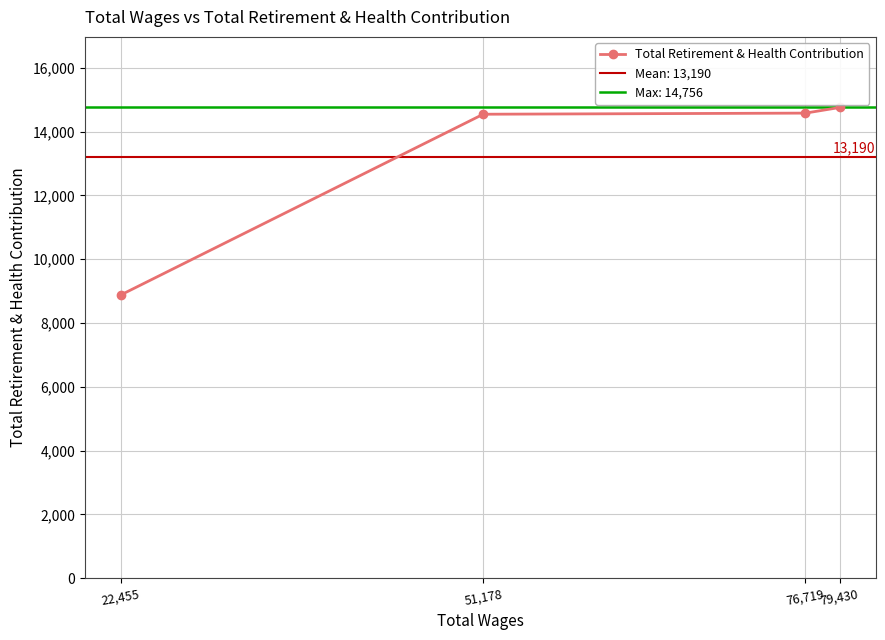

How many lines are shown in the chart?

1